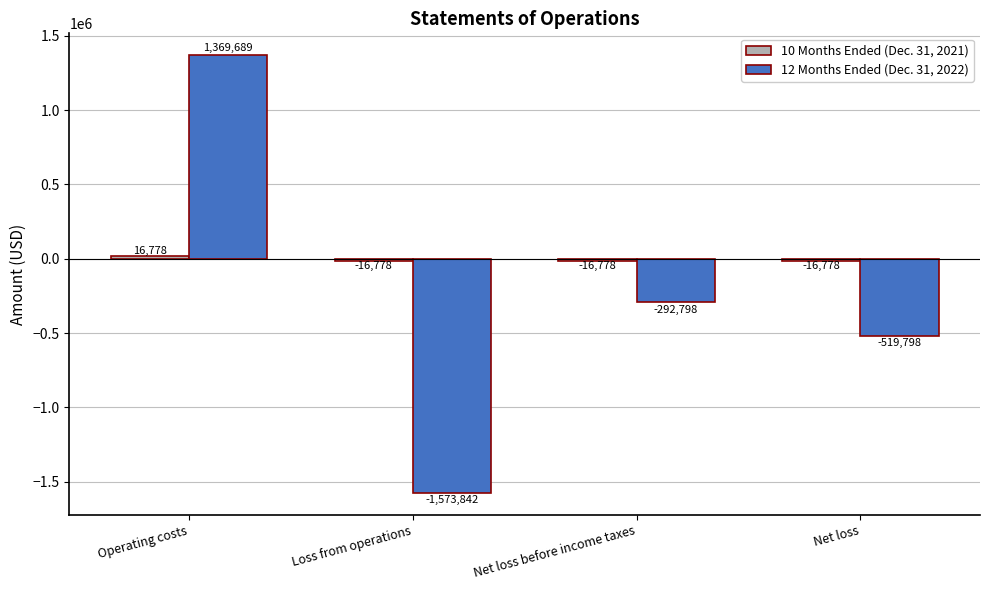

True or false: 12 Months Ended (Dec. 31, 2022) has a value of 864199 at Operating costs.

False